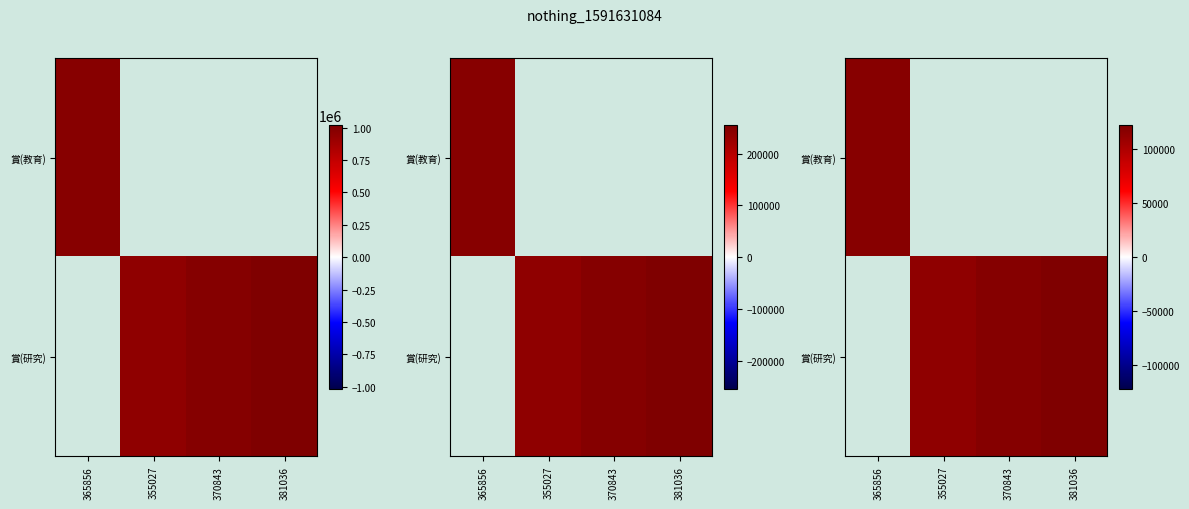

Rank the series at 370843 from lowest to highest value.

賞(教育), 賞(研究)